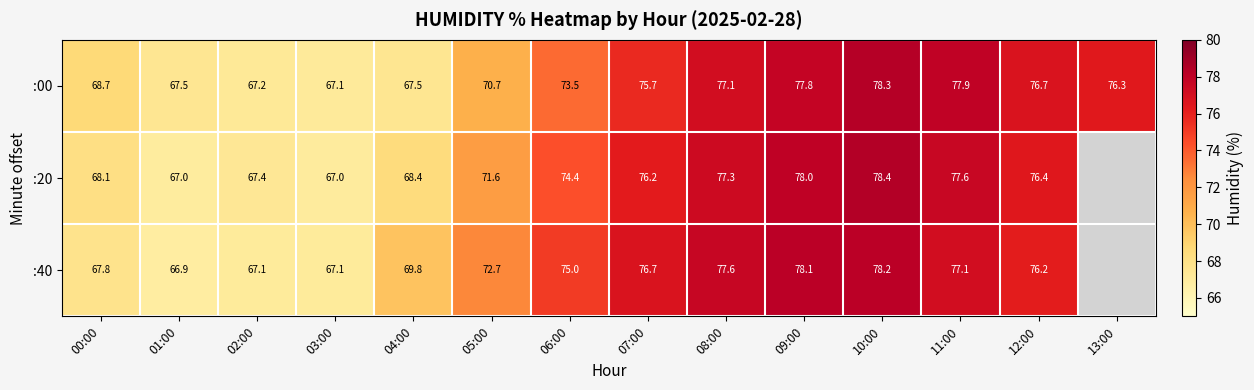

Is the value of :20 at 11:00 greater than the value of :40 at 07:00?

Yes